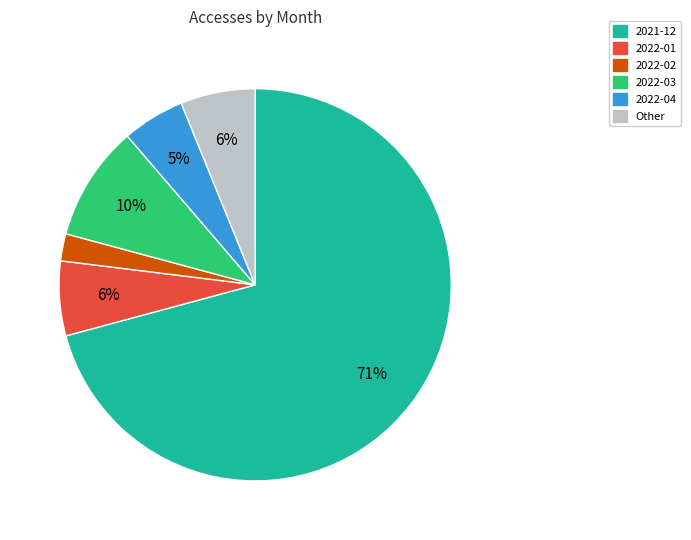

To the nearest percent, what is the difference between the largest and smallest slice percentages?

69%